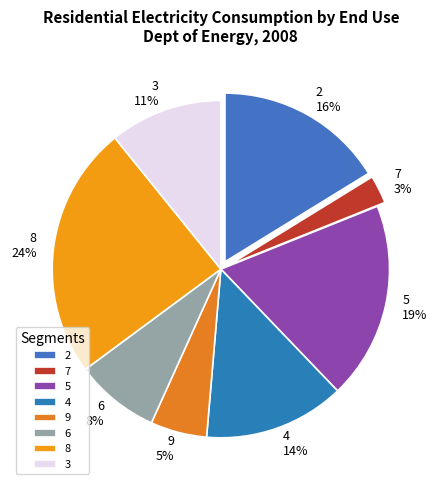

The 3 slice represents 11% of the pie. True or false?

True